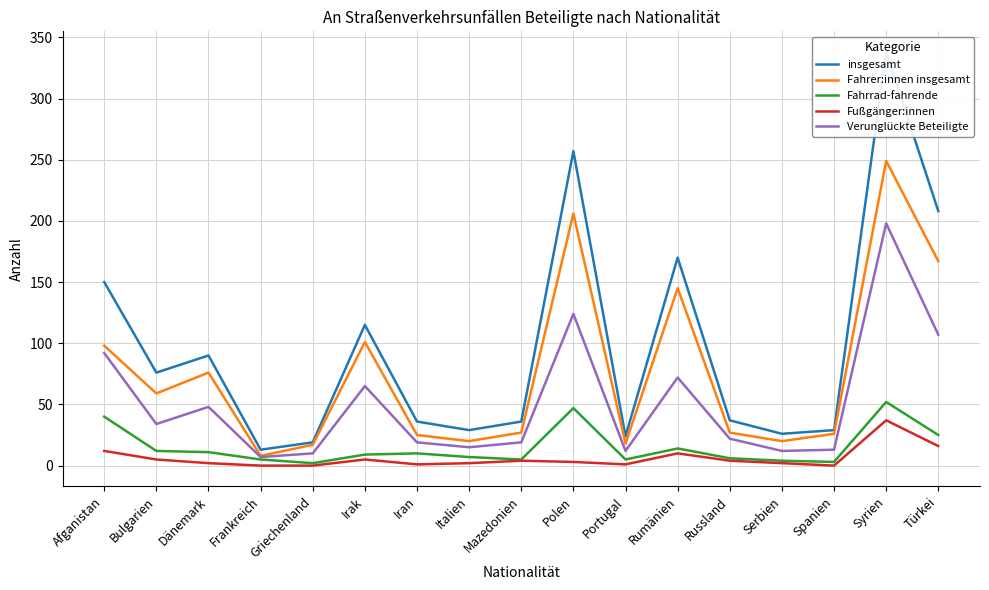

True or false: Verunglückte Beteiligte and Fahrer:innen insgesamt intersect in this chart.

False